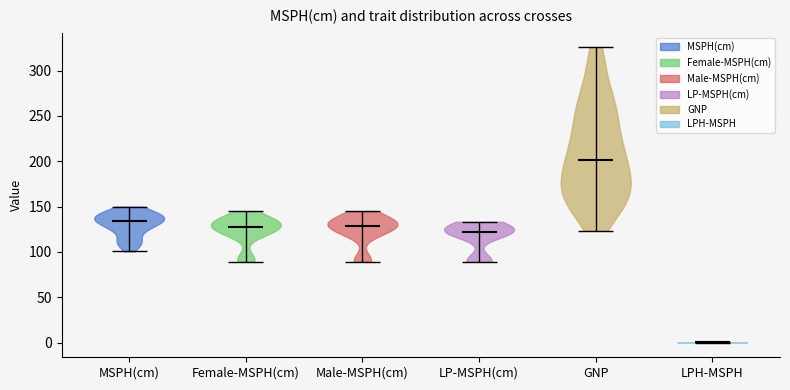

Reading left to right, read every violin against the y-axis: where its median line is, and the lowest and highest points it reaches. The values are not printed on the chart, so give them approximately, as read against the axis.

MSPH(cm): median line 135, lowest point 100, highest point 150
Female-MSPH(cm): median line 130, lowest point 90, highest point 145
Male-MSPH(cm): median line 130, lowest point 90, highest point 145
LP-MSPH(cm): median line 120, lowest point 90, highest point 135
GNP: median line 200, lowest point 125, highest point 325
LPH-MSPH: median line 0, lowest point 0, highest point 0